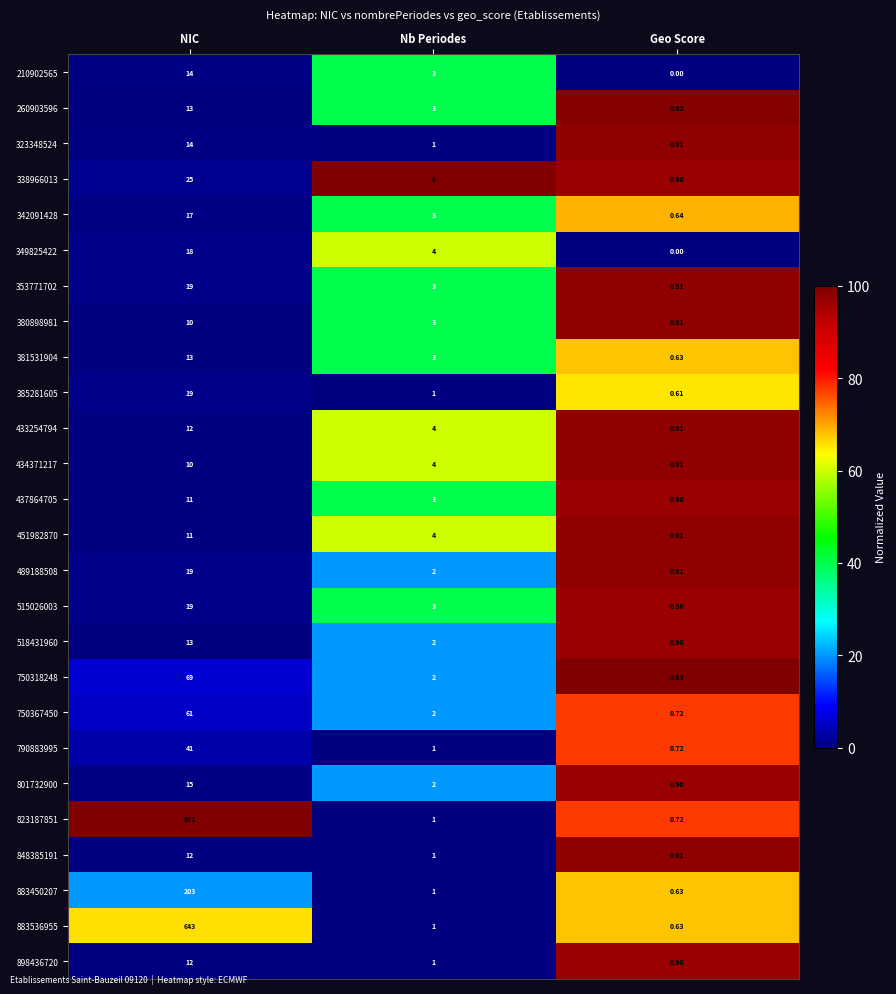

How many distinct data groups are displayed?

26